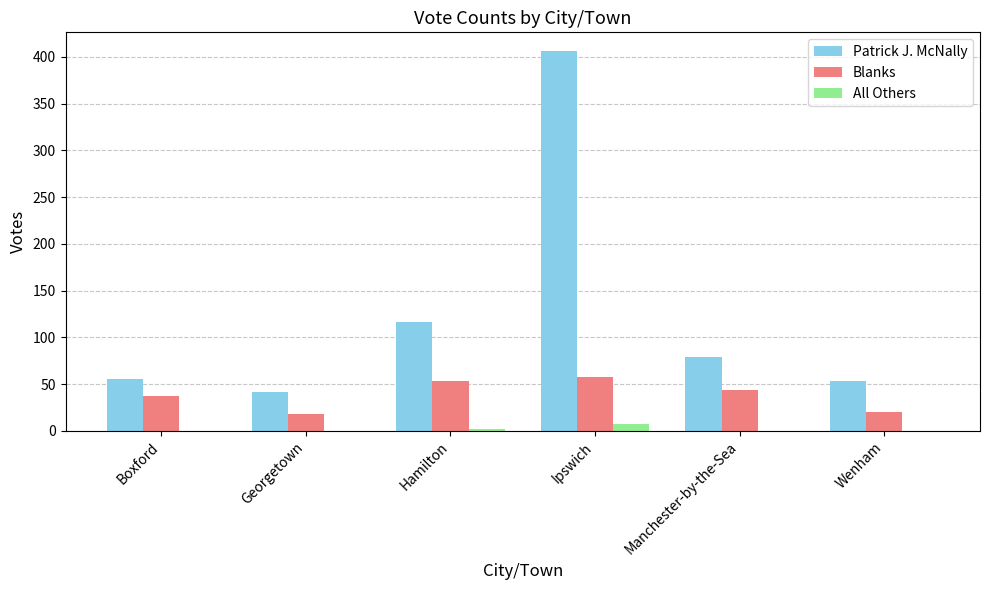

What is the sum of all Blanks values?

230